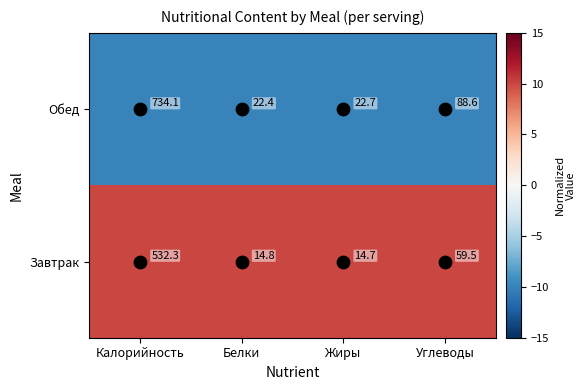

At which category is the sum across all series the highest?

Калорийность